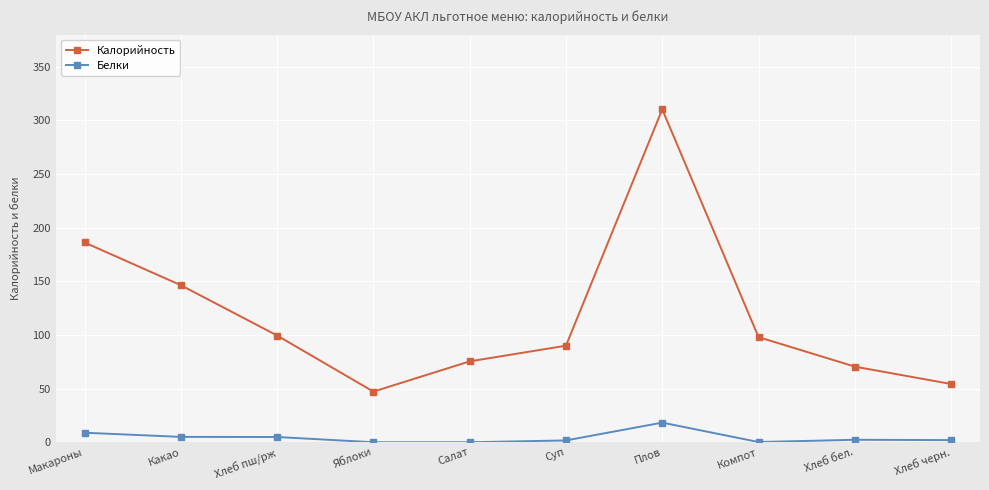

What is the maximum value for Белки?

18.3